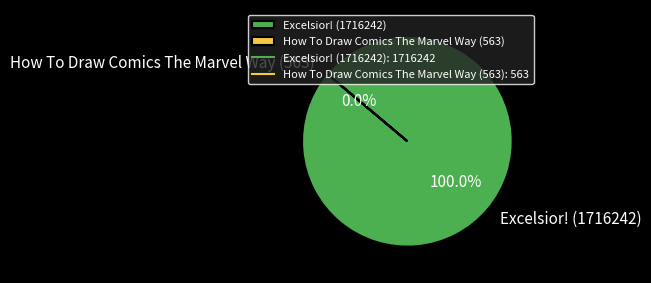

Is Excelsior! (1716242) the majority of the pie?

Yes